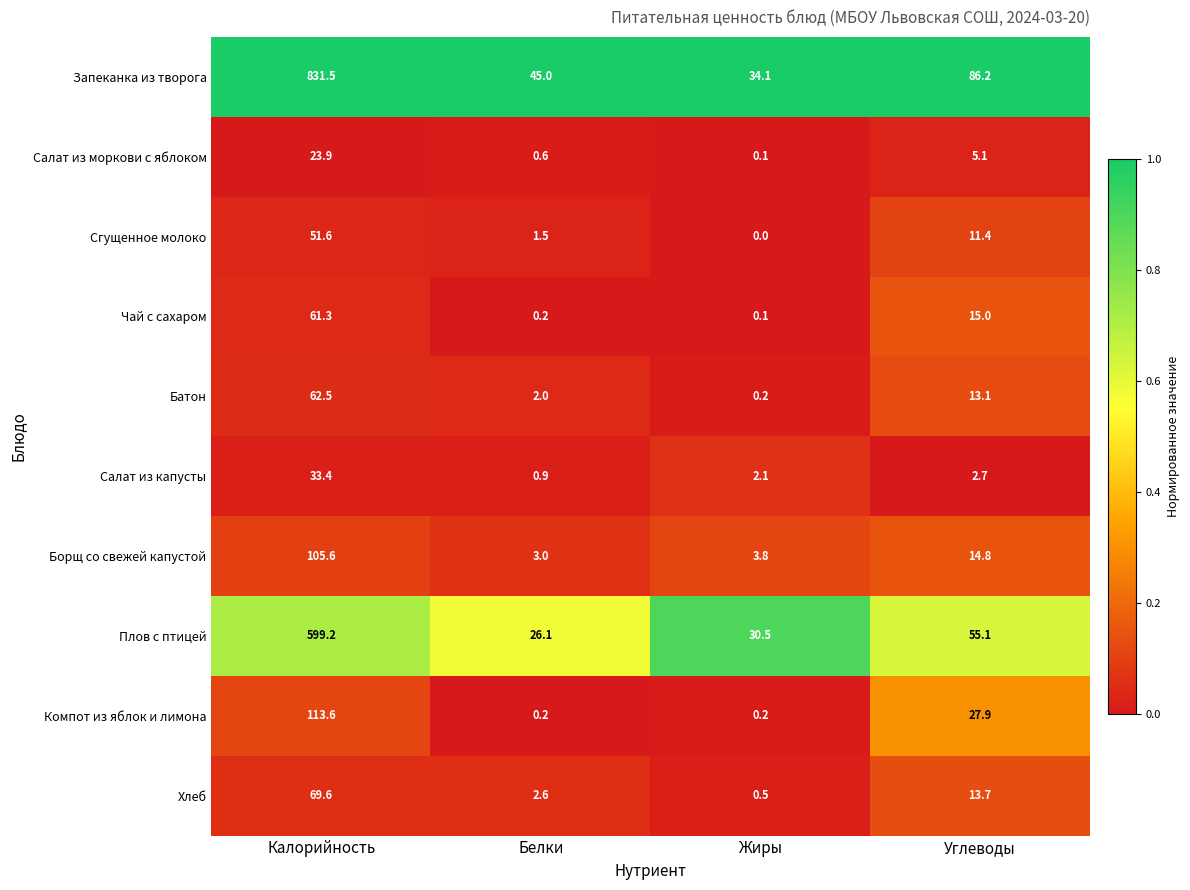

Rank the categories by Салат из моркови с яблоком value from lowest to highest.

Жиры, Белки, Углеводы, Калорийность